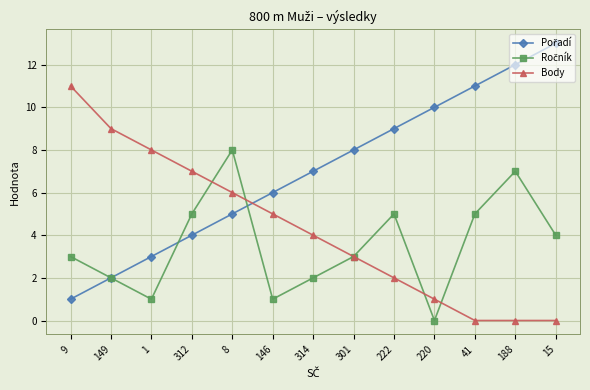

Which label corresponds to the largest value in the chart?

15